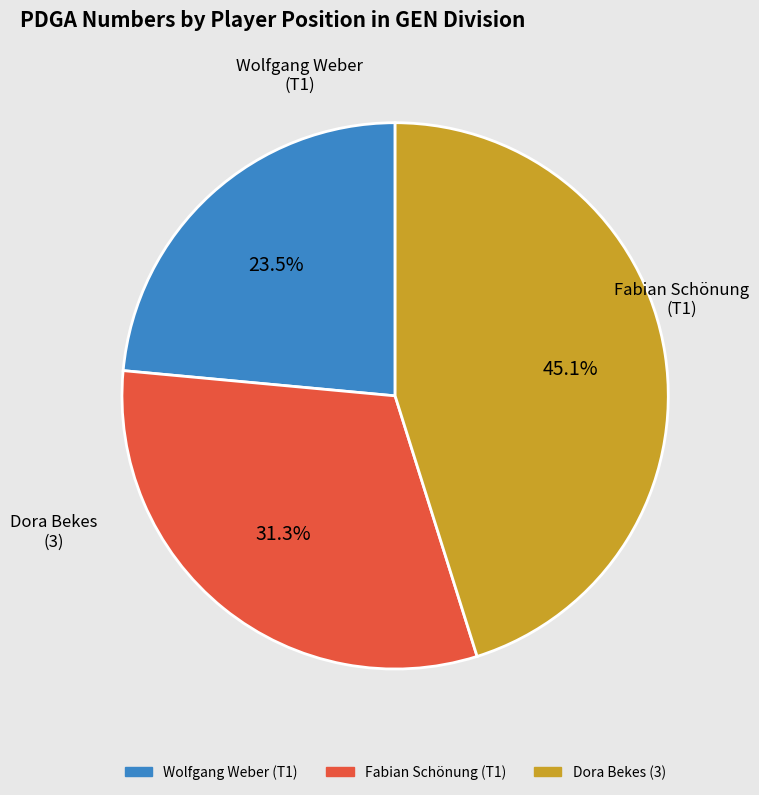

How many slices are in this pie chart?

3